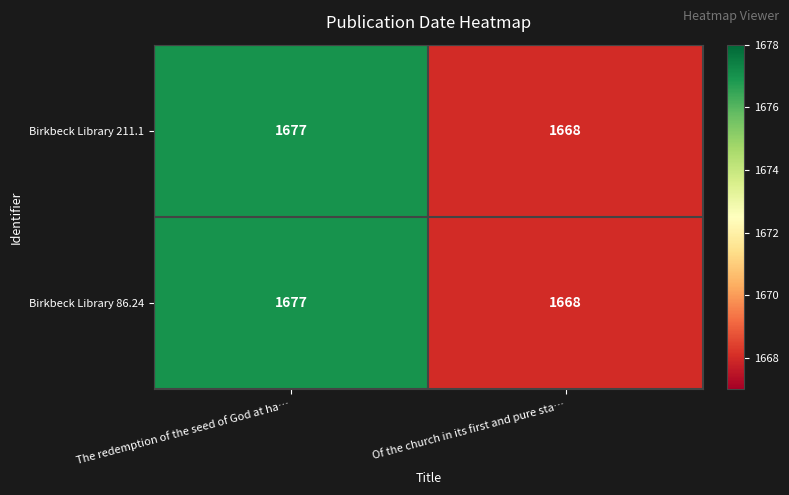

The Birkbeck Library 86.24 series shows 2501 at The redemption of the seed of God at ha…. True or false?

False